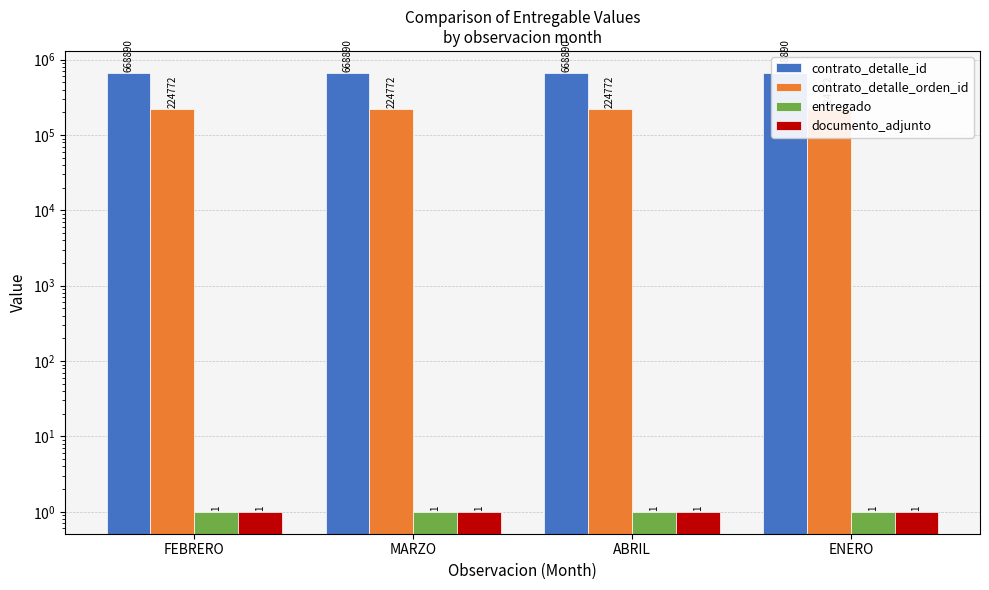

What is the minimum value shown in the chart?

1